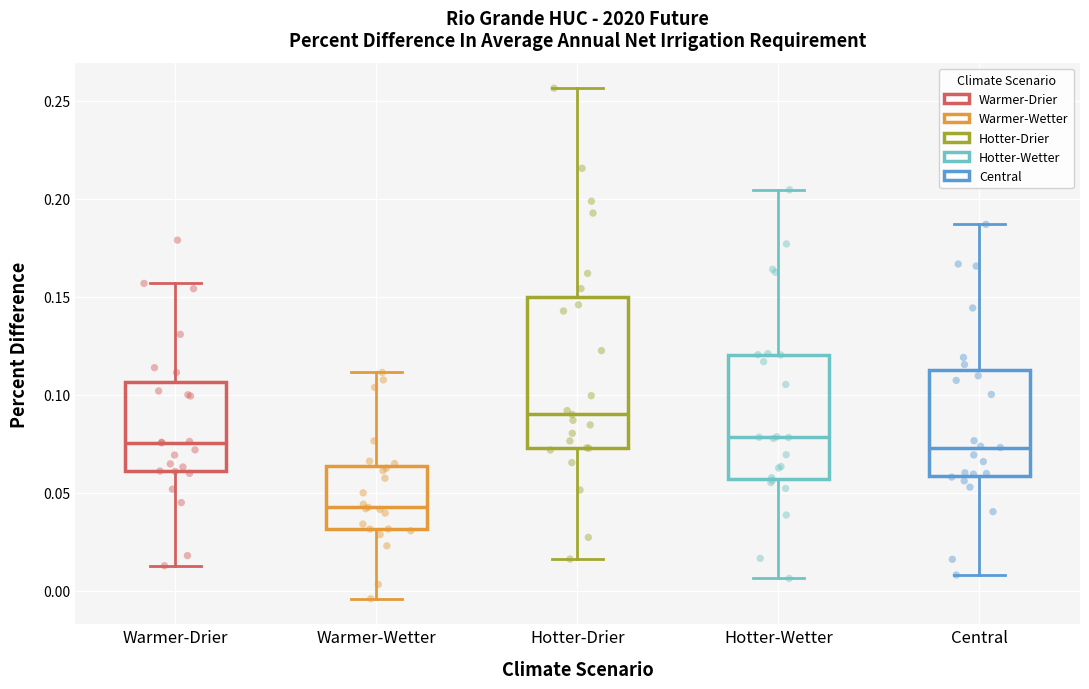

Which box has the highest median line?

Hotter-Drier